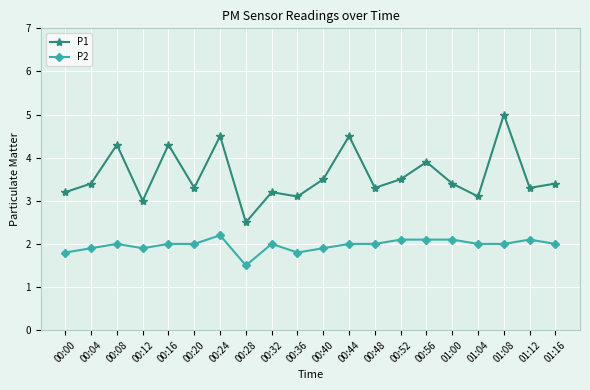

What is the average value of the P2 series?

2.0